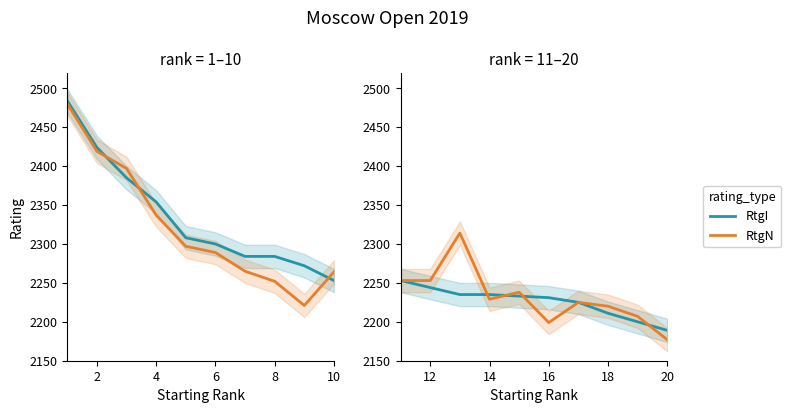

List the series in order of their overall mean, lowest first.

RtgI, RtgN